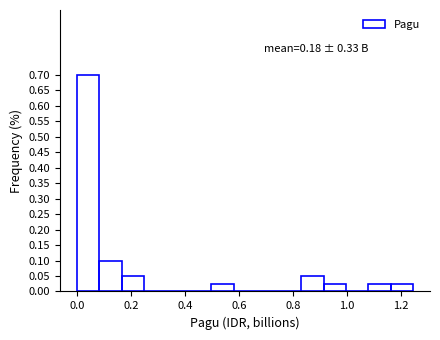

Over which range of the x-axis is the bar tallest?

0.00 to 0.08